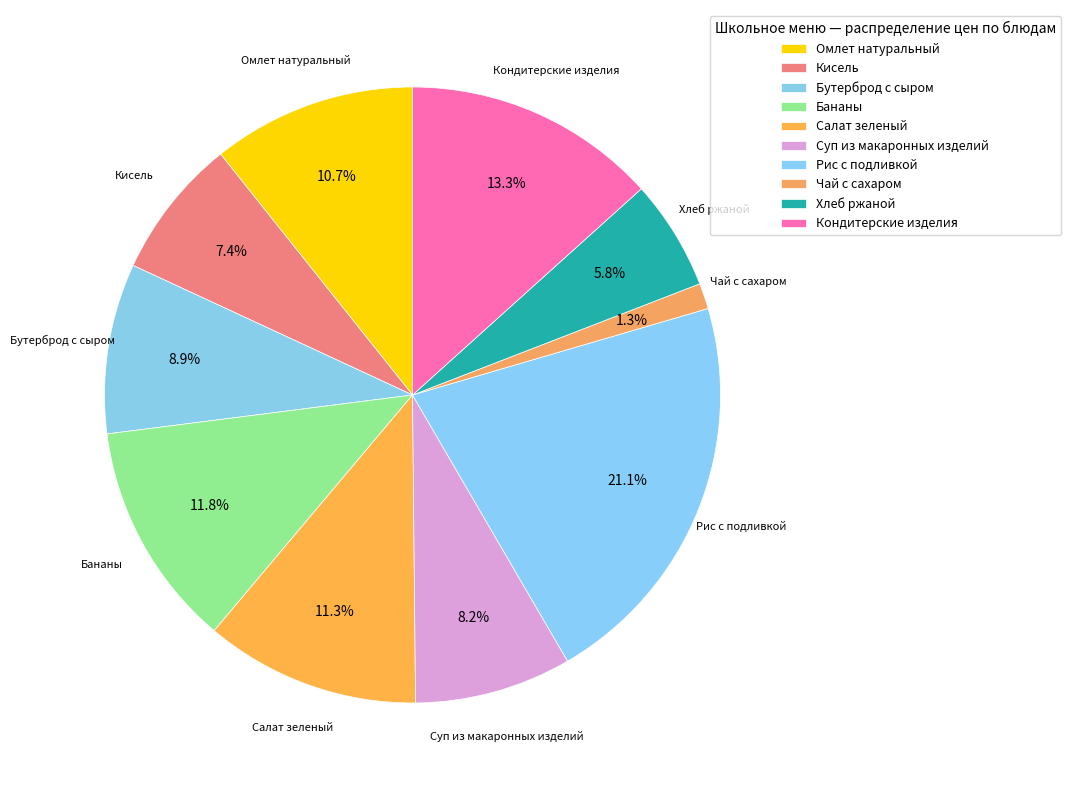

Which category has the biggest portion of the pie?

Рис с подливкой